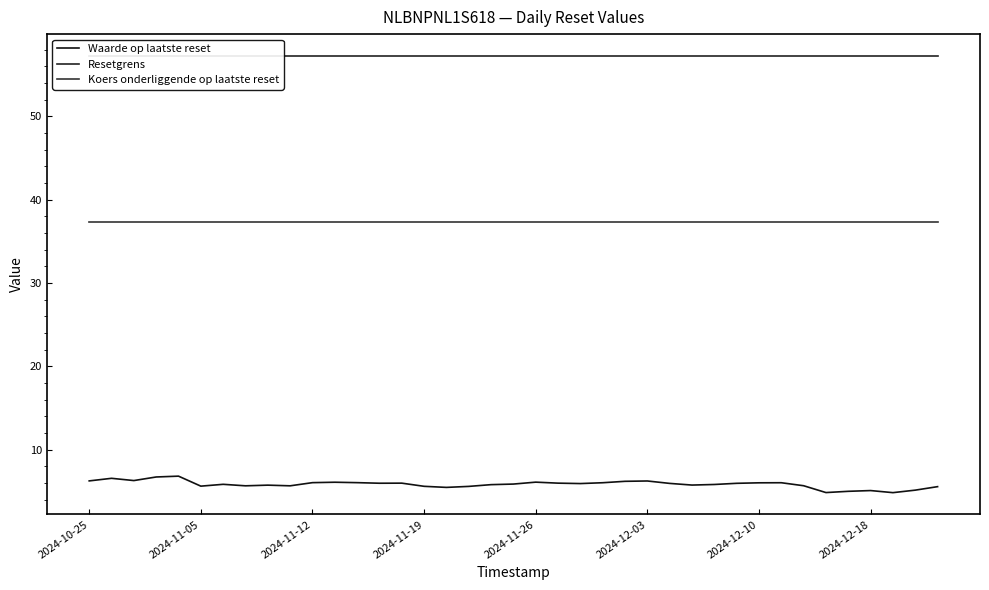

What is the maximum value for Waarde op laatste reset?

6.8